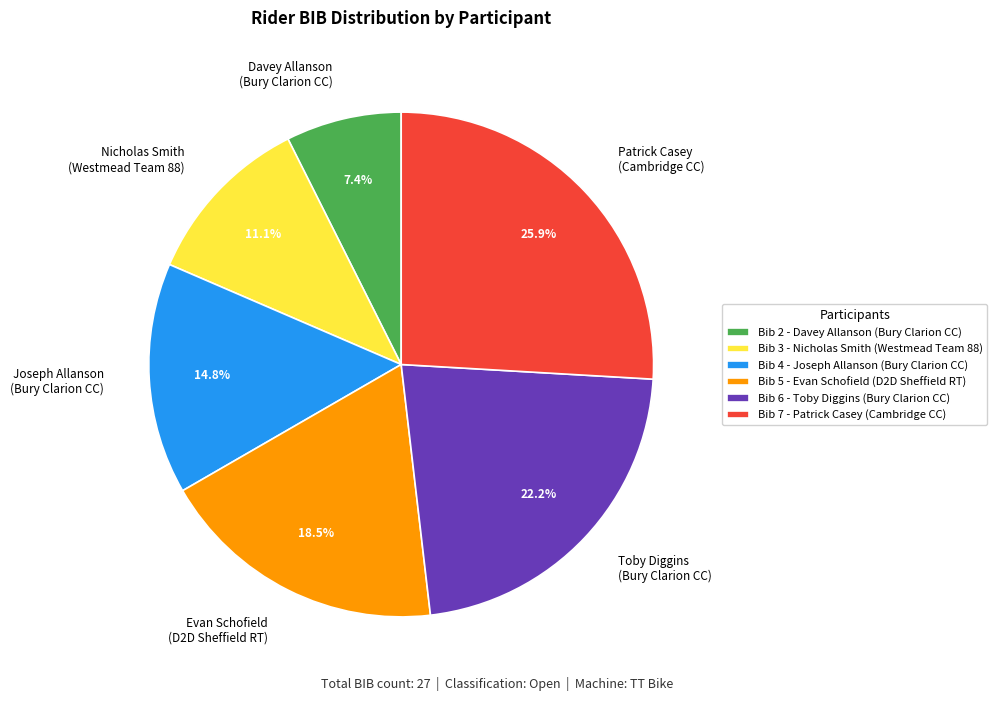

What is the ratio of the value at Nicholas Smith (Westmead Team 88) to the value at Davey Allanson (Bury Clarion CC)?

1.5